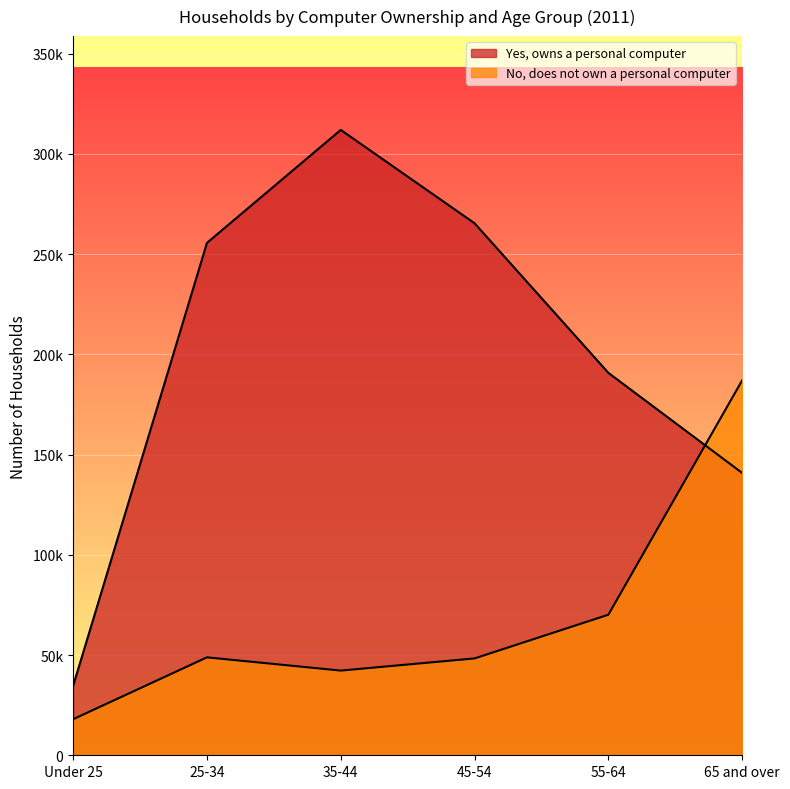

The No, does not own a personal computer series shows 48853 at 25-34. True or false?

True